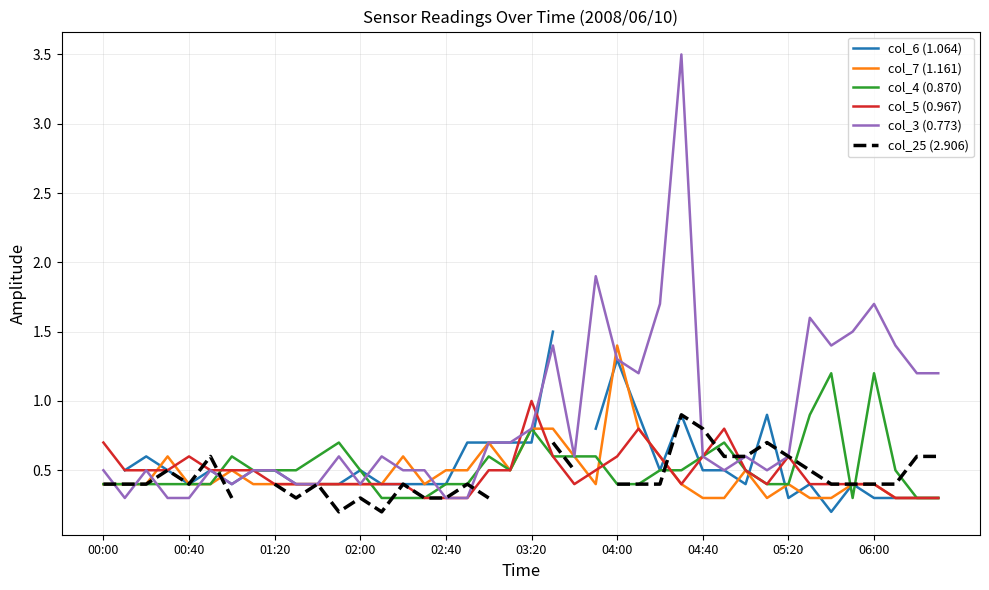

Which series has the widest spread of values?

col_3 (0.773)